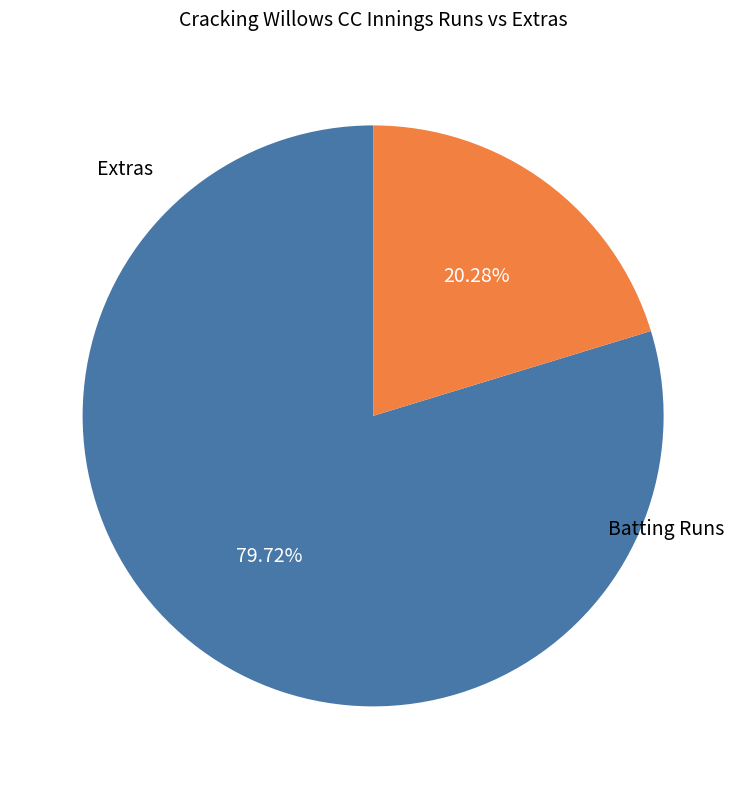

Is there any slice that represents more than half of the pie?

Yes